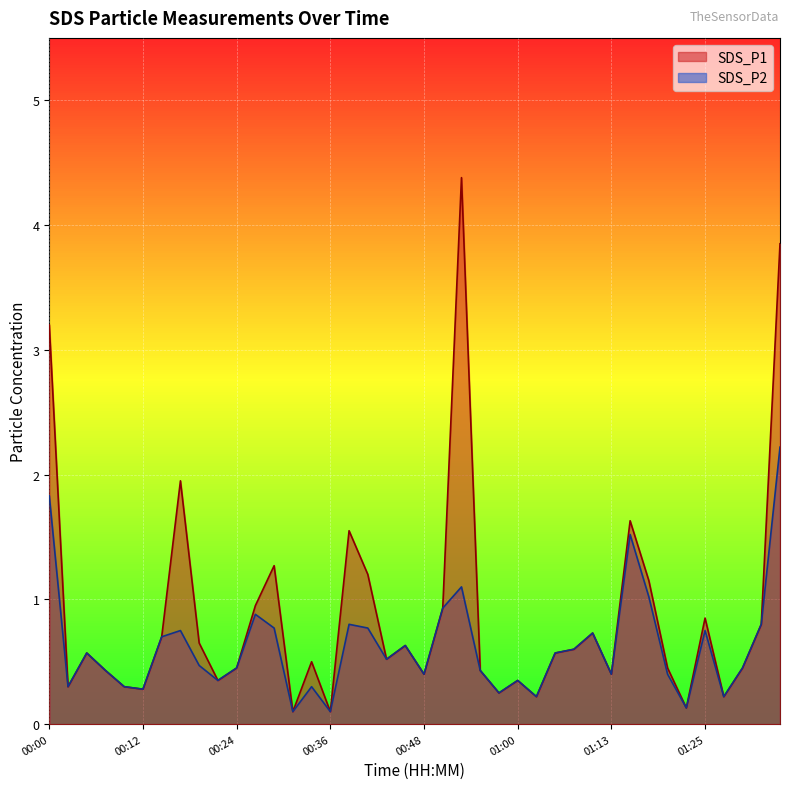

In SDS_P2, how many points are lower than both neighbors (excluding endpoints)?

12